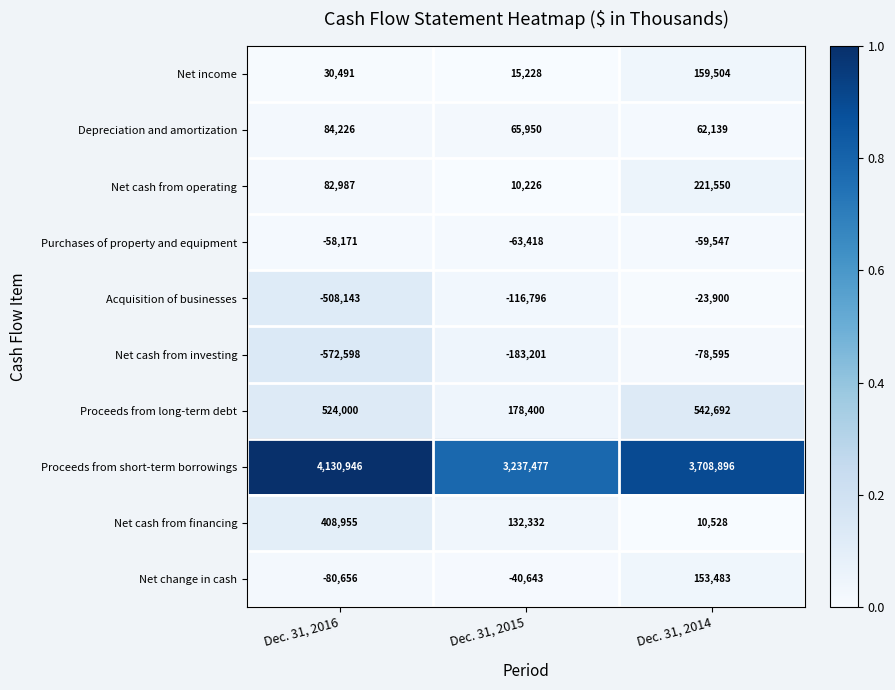

Reading right to left, extract all data points from this chart.

Net income: 159504	15228	30491
Depreciation and amortization: 62139	65950	84226
Net cash from operating: 221550	10226	82987
Purchases of property and equipment: -59547	-63418	-58171
Acquisition of businesses: -23900	-116796	-508143
Net cash from investing: -78595	-183201	-572598
Proceeds from long-term debt: 542692	178400	524000
Proceeds from short-term borrowings: 3708896	3237477	4130946
Net cash from financing: 10528	132332	408955
Net change in cash: 153483	-40643	-80656